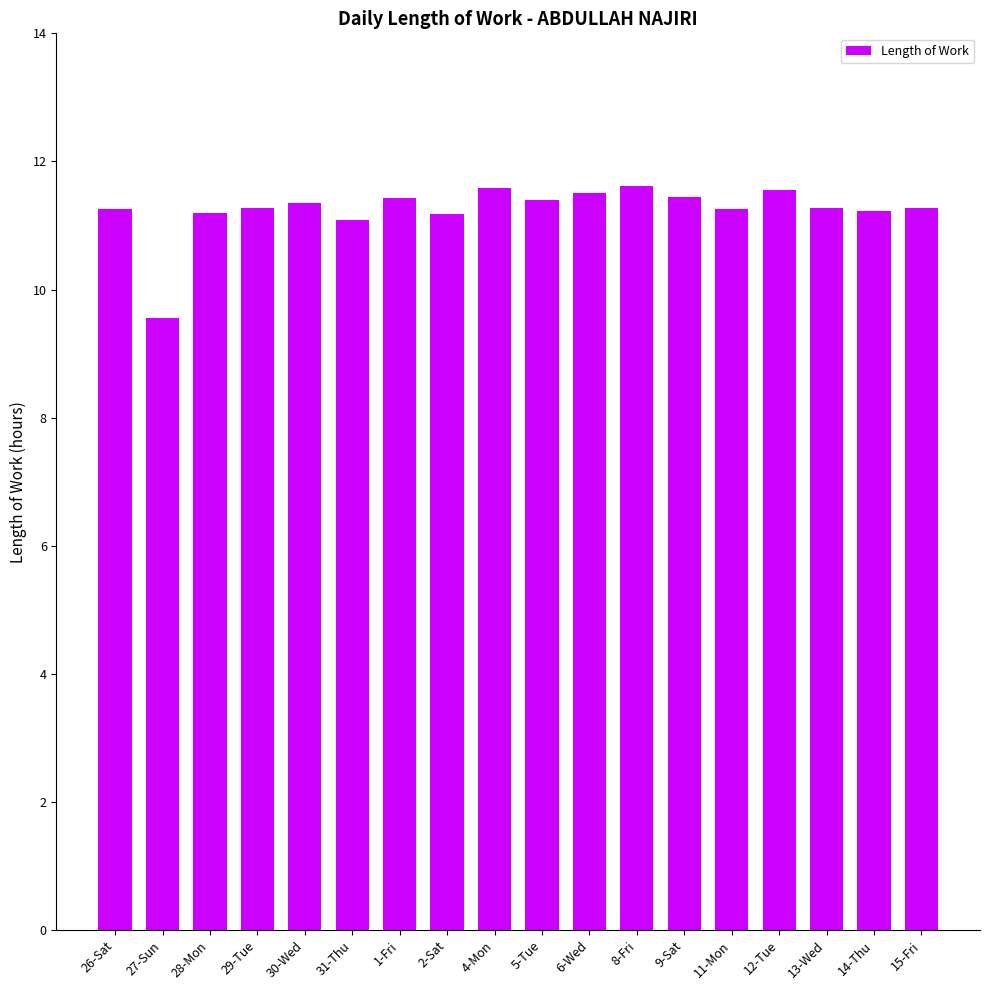

What is the maximum value shown in the chart?

11.6